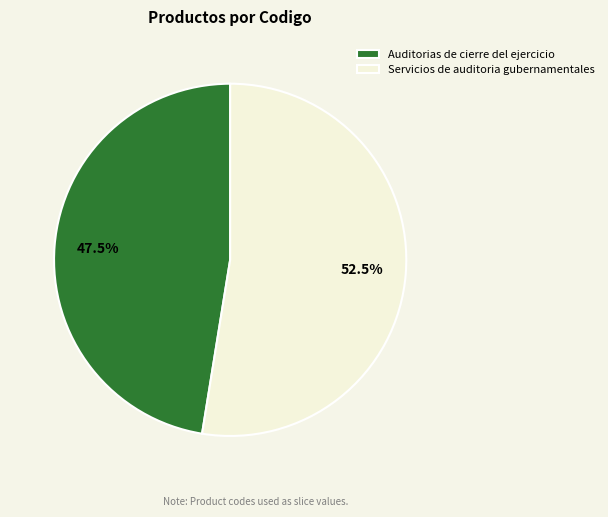

How many segments does this pie chart have?

2